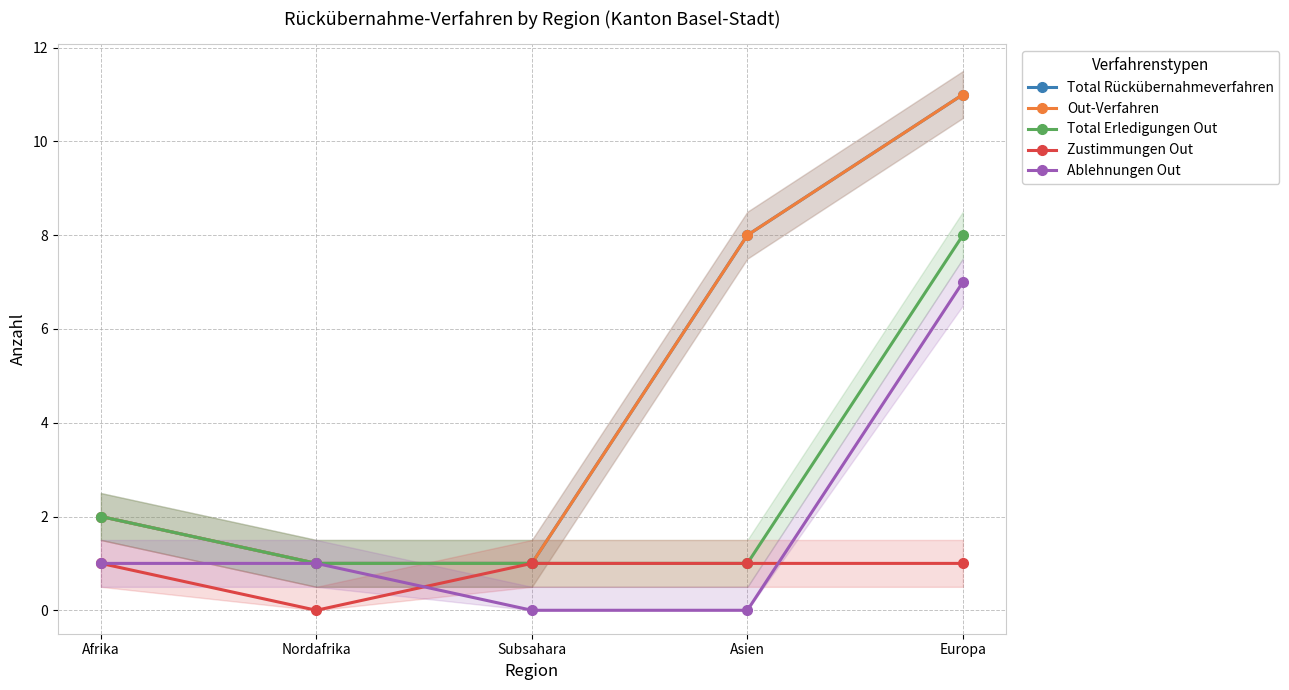

Where does the Total Rückübernahmeverfahren series first go above 2?

Asien